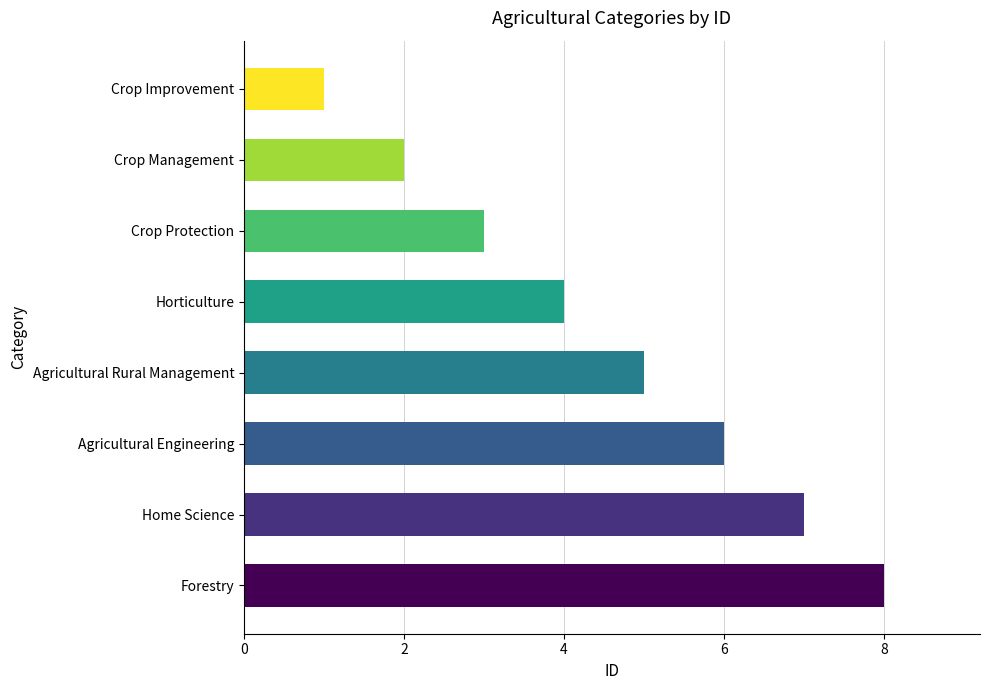

List the labels in order of value, smallest first.

Crop Improvement, Crop Management, Crop Protection, Horticulture, Agricultural Rural Management, Agricultural Engineering, Home Science, Forestry